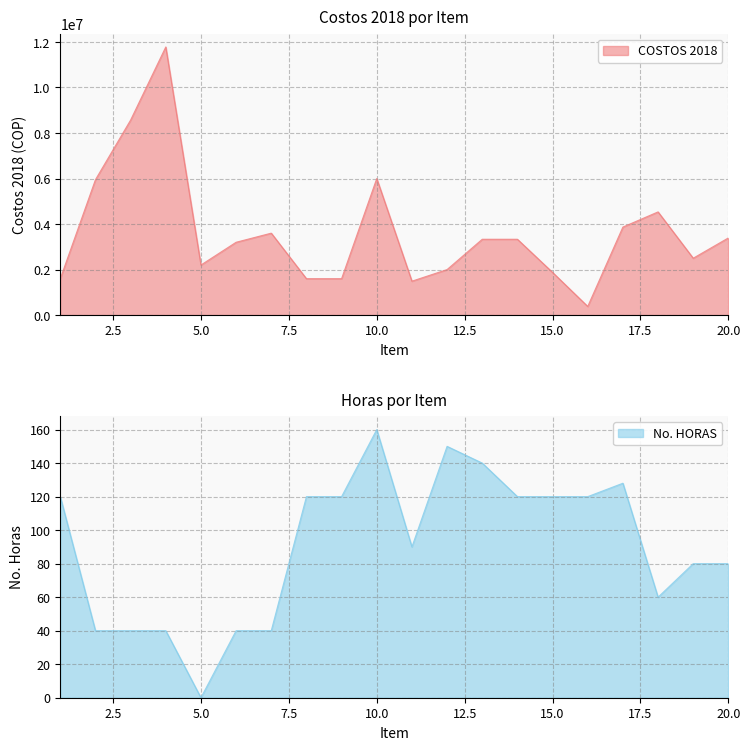

Where is the first local maximum for No. HORAS?

10